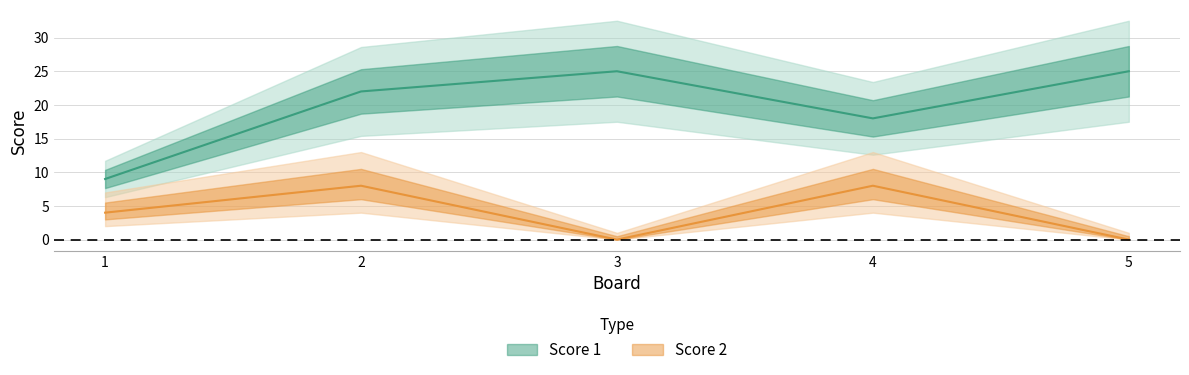

Reading left to right, extract all data points from this chart.

Score 1: 9	22	25	18	25
Score 2: 4	8	0	8	0